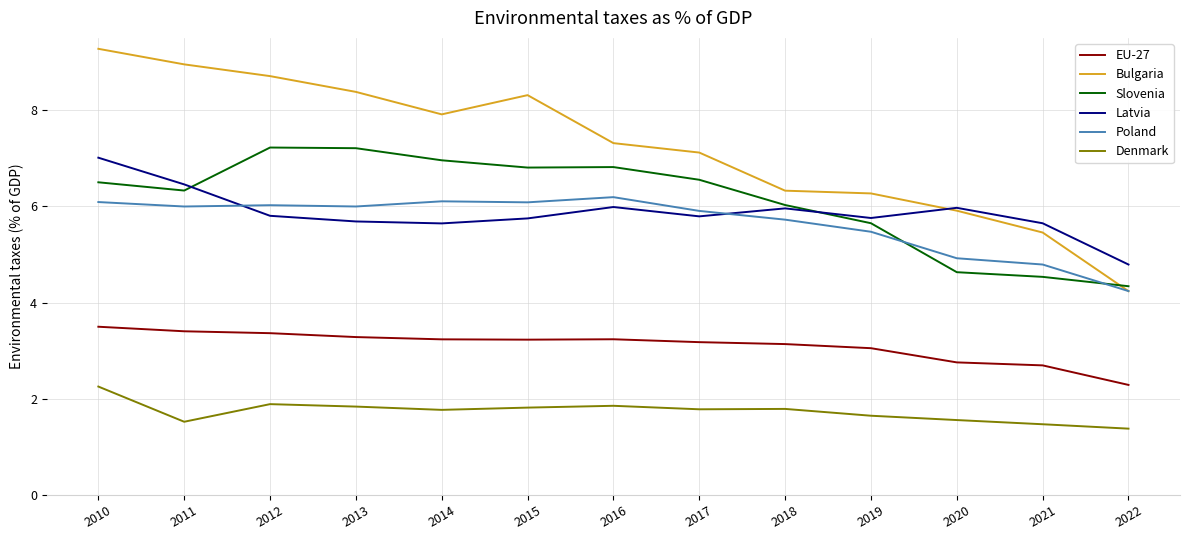

At which category is the sum across all series the highest?

2010